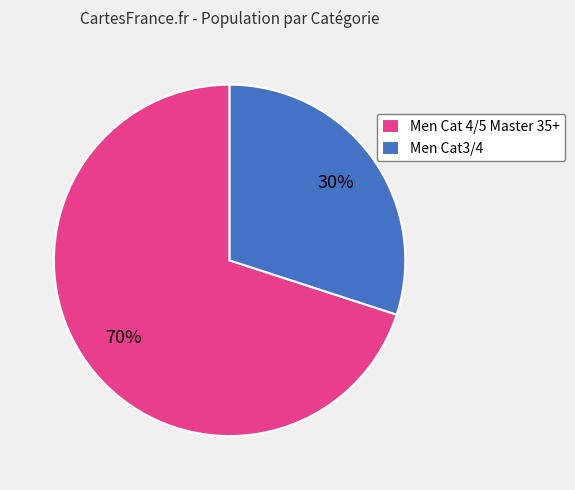

What is the ratio of the value at Men Cat3/4 to the value at Men Cat 4/5 Master 35+?

0.4